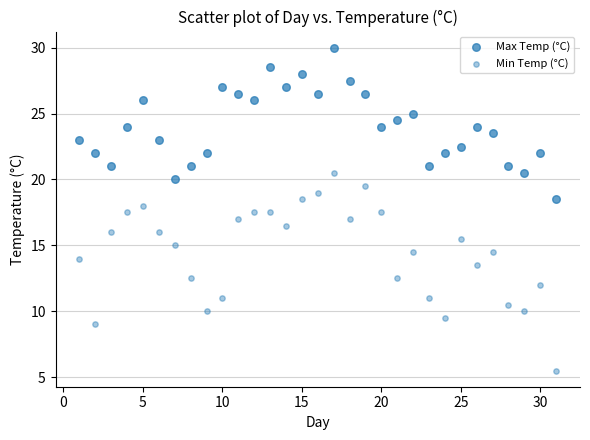

How many points are shown in the scatter plot?

62